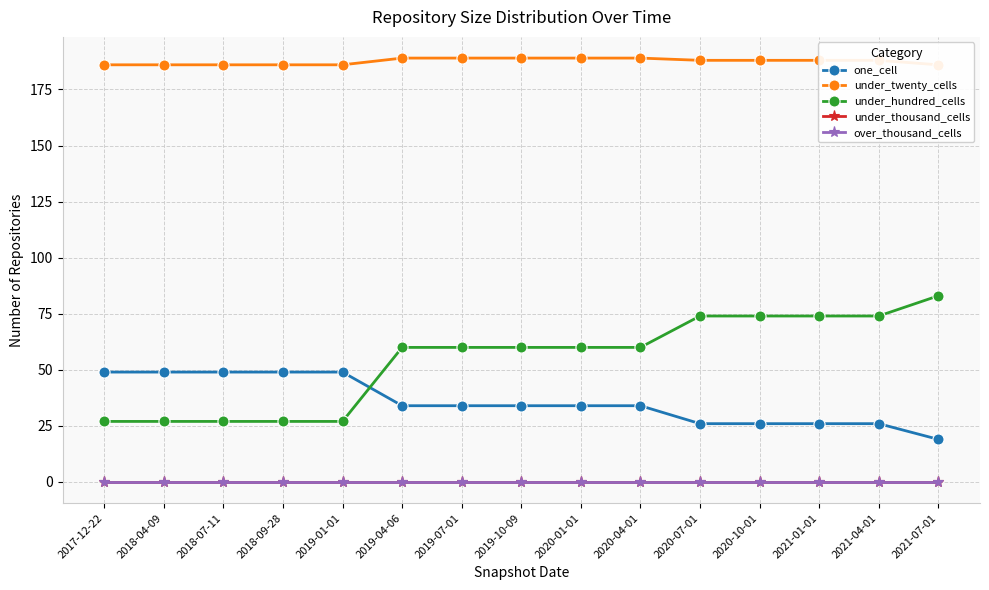

True or false: under_twenty_cells has more than 0 points higher than both neighbors.

False